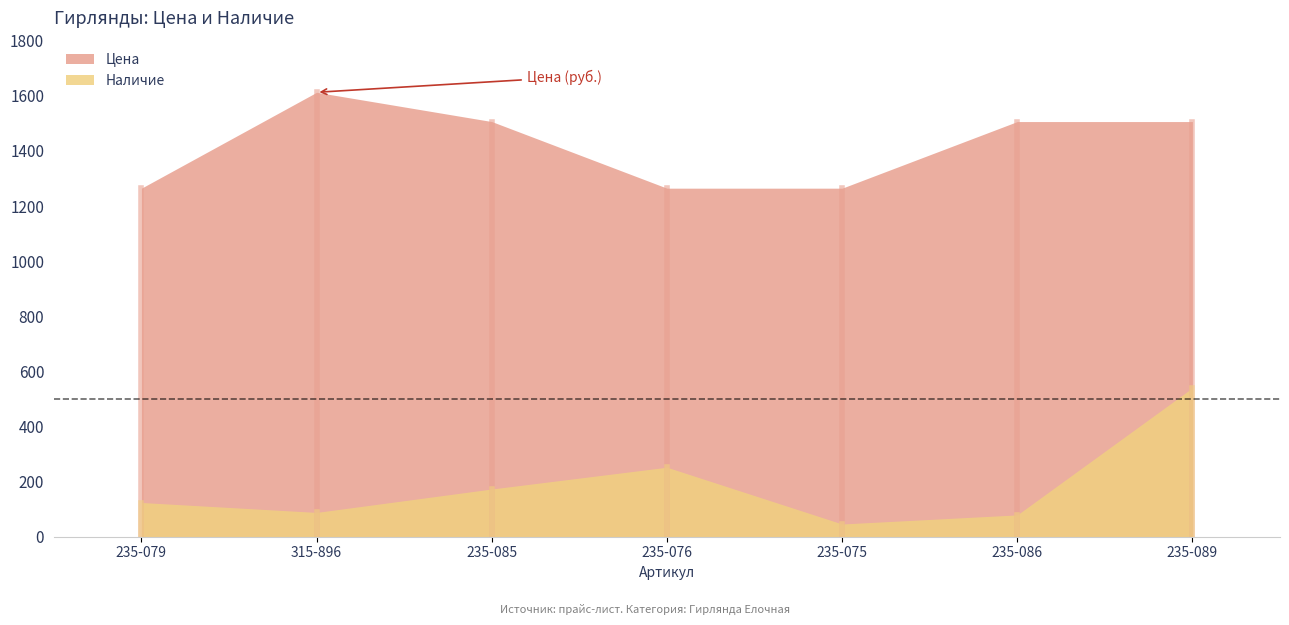

What are all the series names shown in the legend?

Цена, Наличие